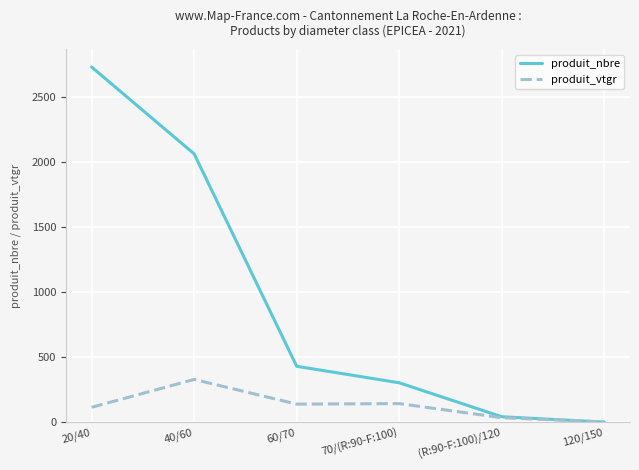

In produit_vtgr, how many points are higher than both neighbors (excluding endpoints)?

2